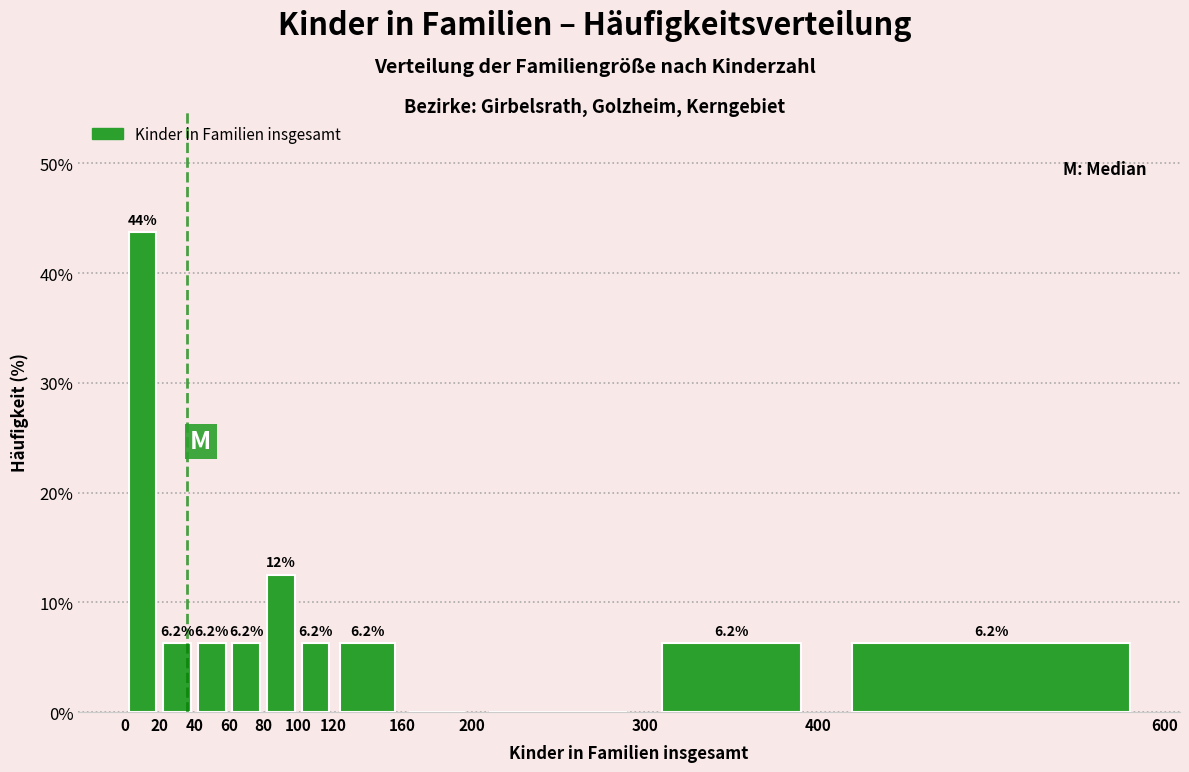

Which range on the x-axis has the tallest bar?

0 to 20